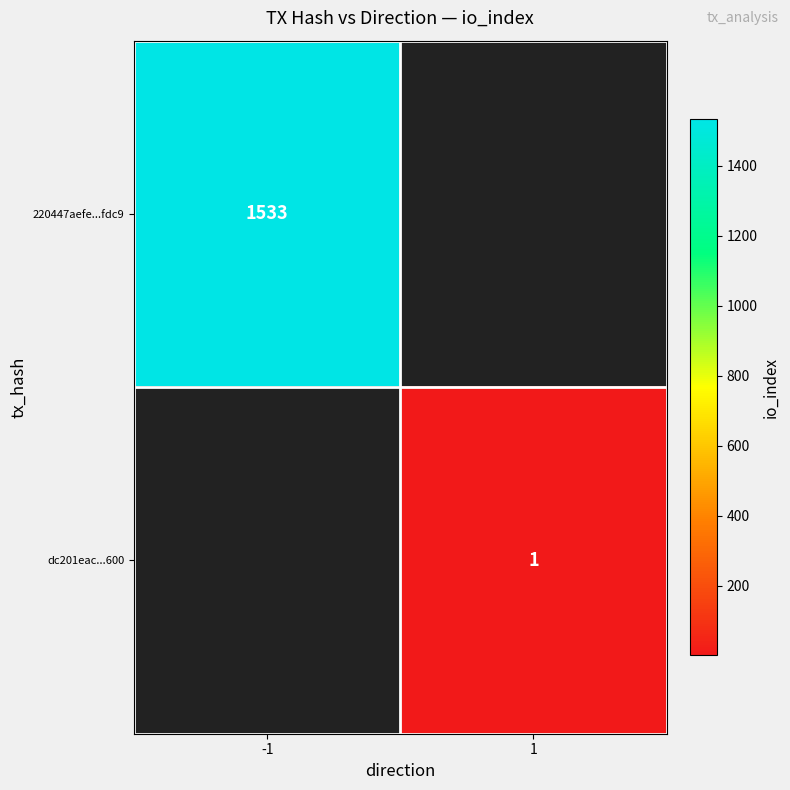

Which category has the lowest value across all series?

1